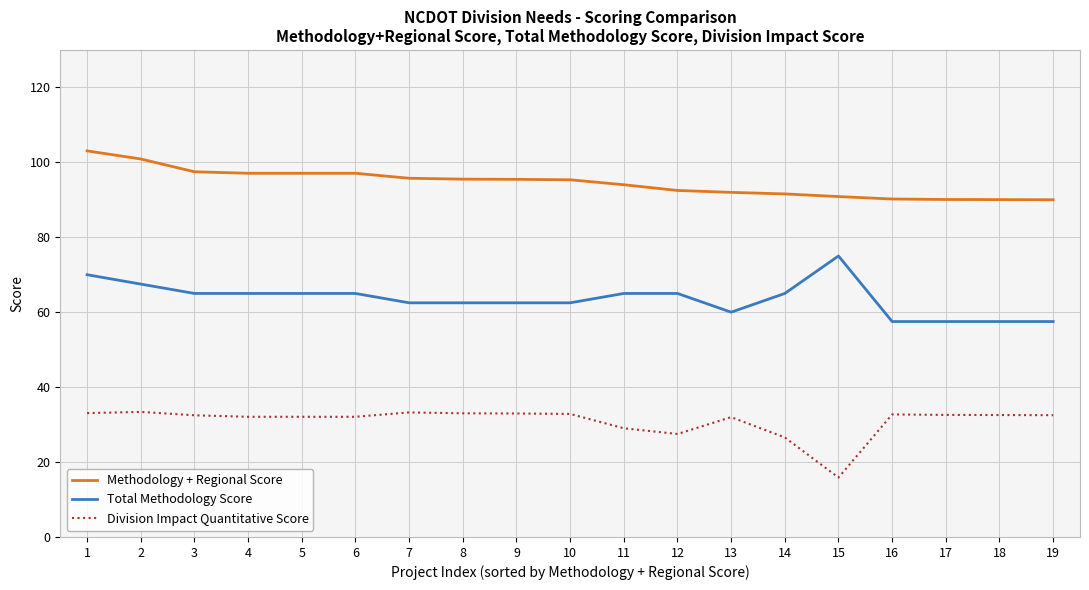

What value does the Methodology + Regional Score series have at 13?

92.0